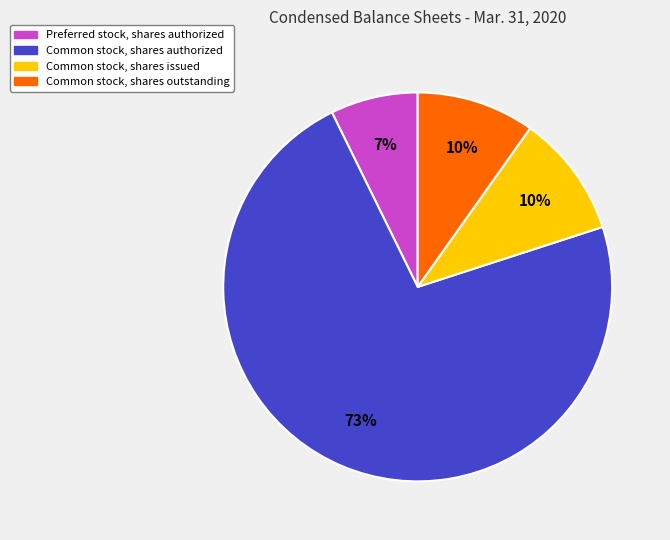

To the nearest percent, what is the average slice percentage?

25%